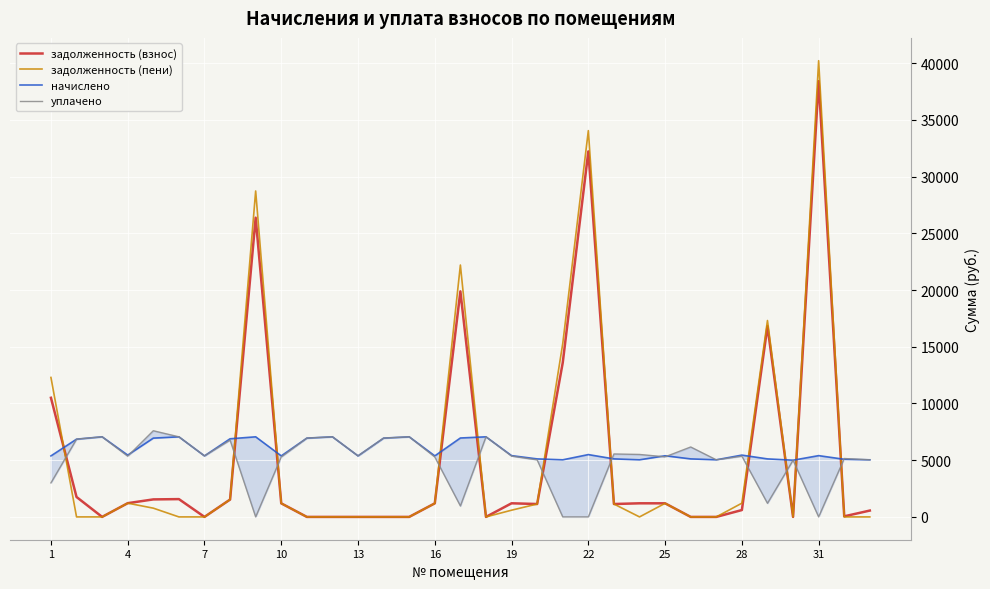

Is the value of задолженность (пени) at 22 greater than the value of задолженность (взнос) at 22?

Yes